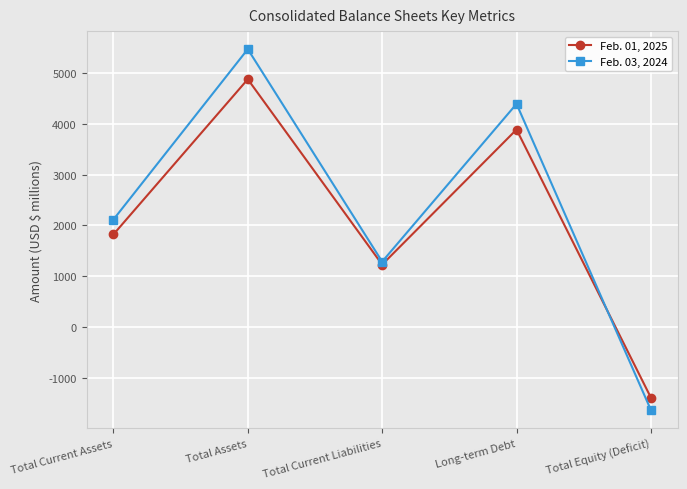

At which category is the sum across all series the highest?

Total Assets